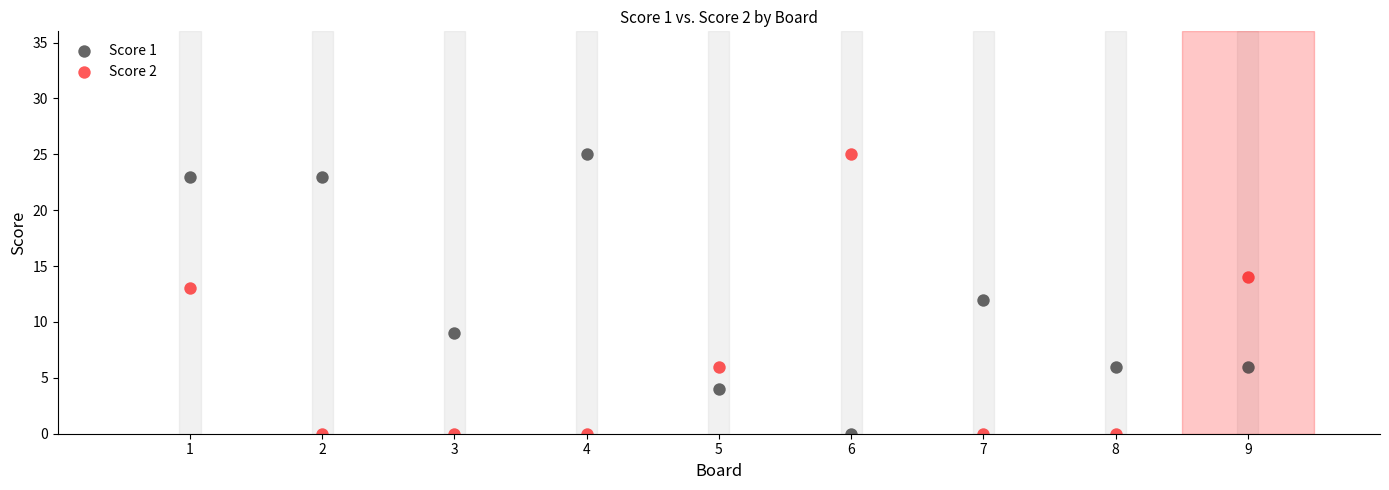

What is the X range (max minus min) for the scatter plot?

8